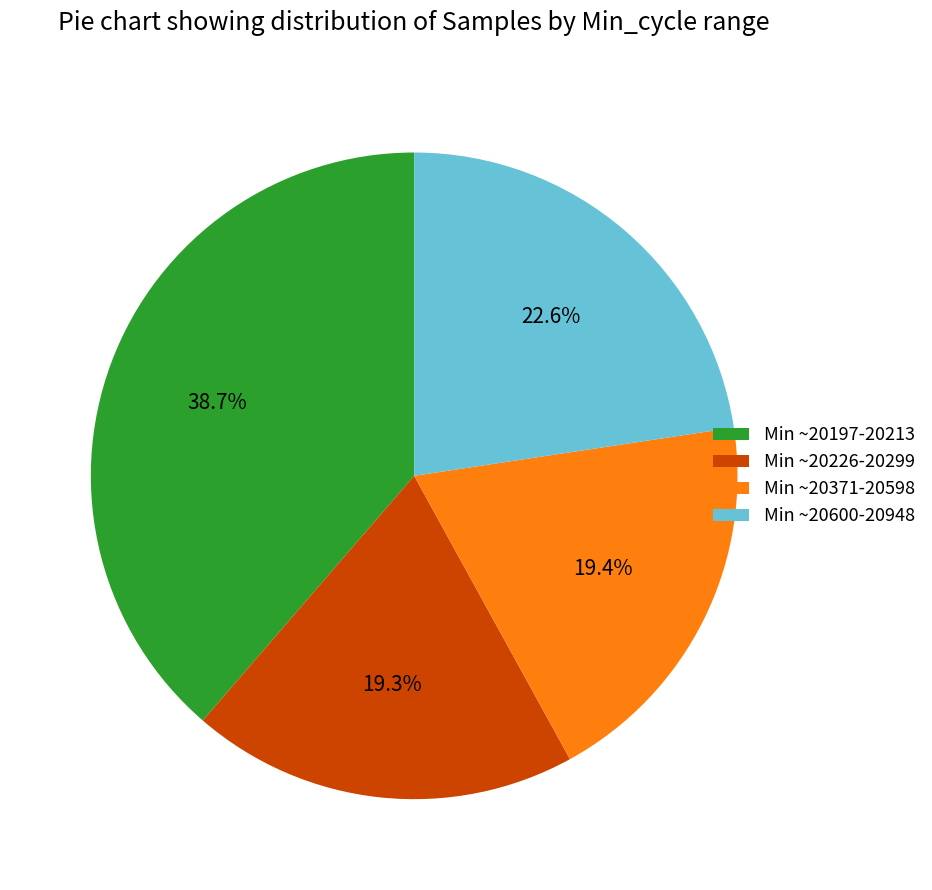

Is the sum of Min ~20226-20299 and Min ~20371-20598 greater than half?

No